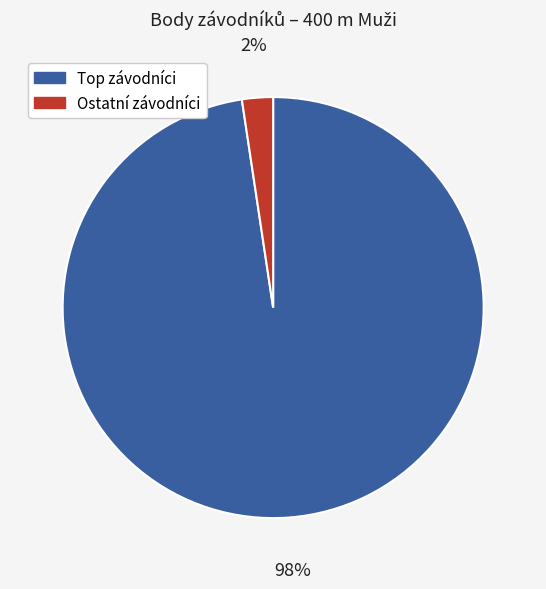

Which category accounts for the majority?

Top závodníci